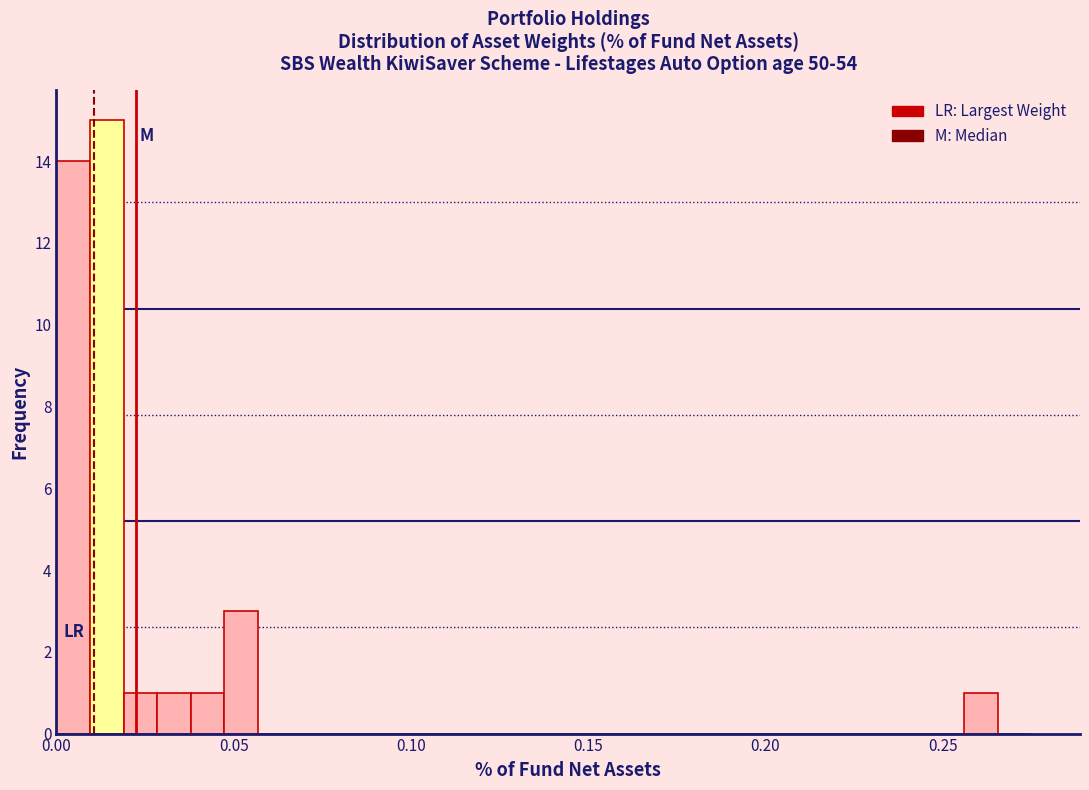

Read against the x-axis, roughly where is the centre of the tallest bar?

0.015